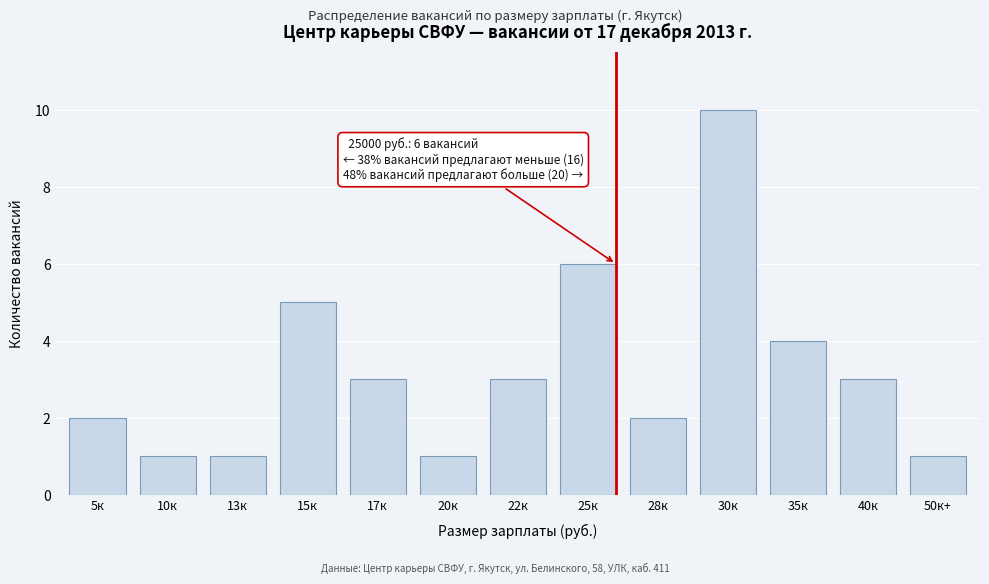

Reading left to right, what are all the values shown in this chart?

5к=2	10к=1	13к=1	15к=5	17к=3	20к=1	22к=3	25к=6	28к=2	30к=10	35к=4	40к=3	50к+=1